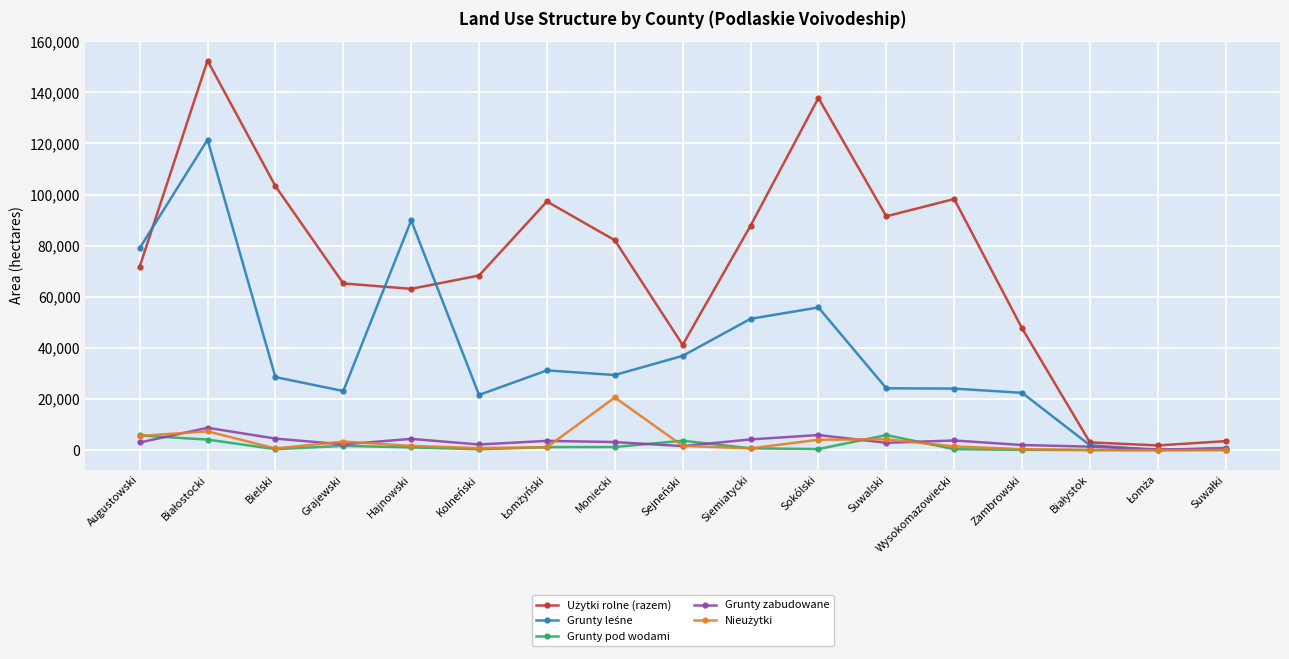

What is the greatest value displayed?

152430